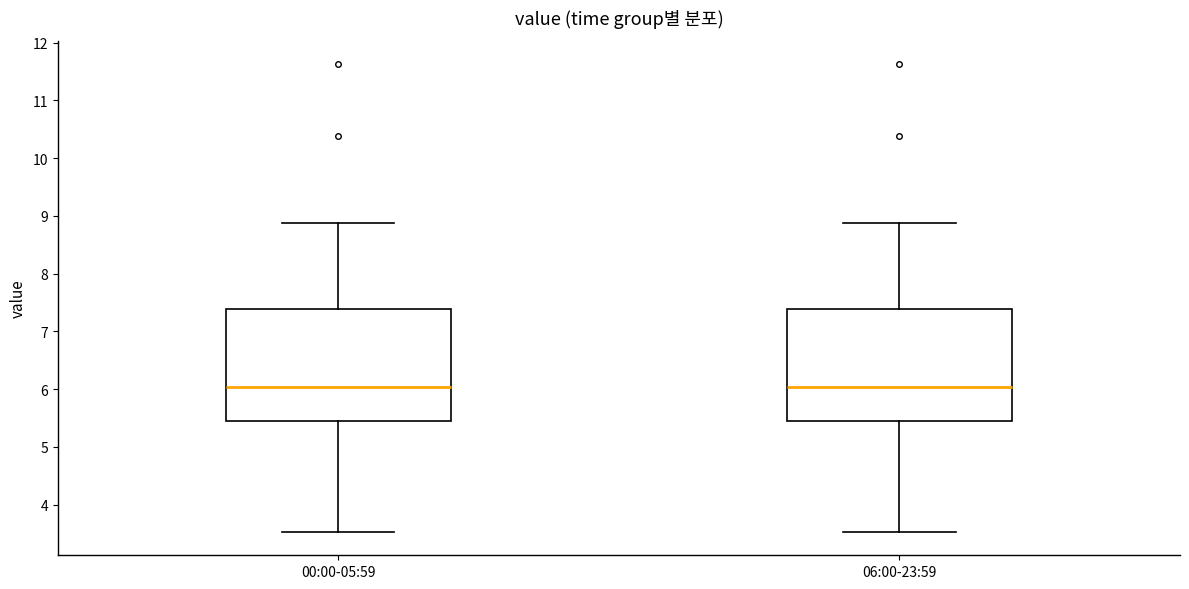

Where does the median line of the box for 00:00-05:59 sit on the y-axis? The values are not printed on the chart, so give them approximately, as read against the axis.

6.0